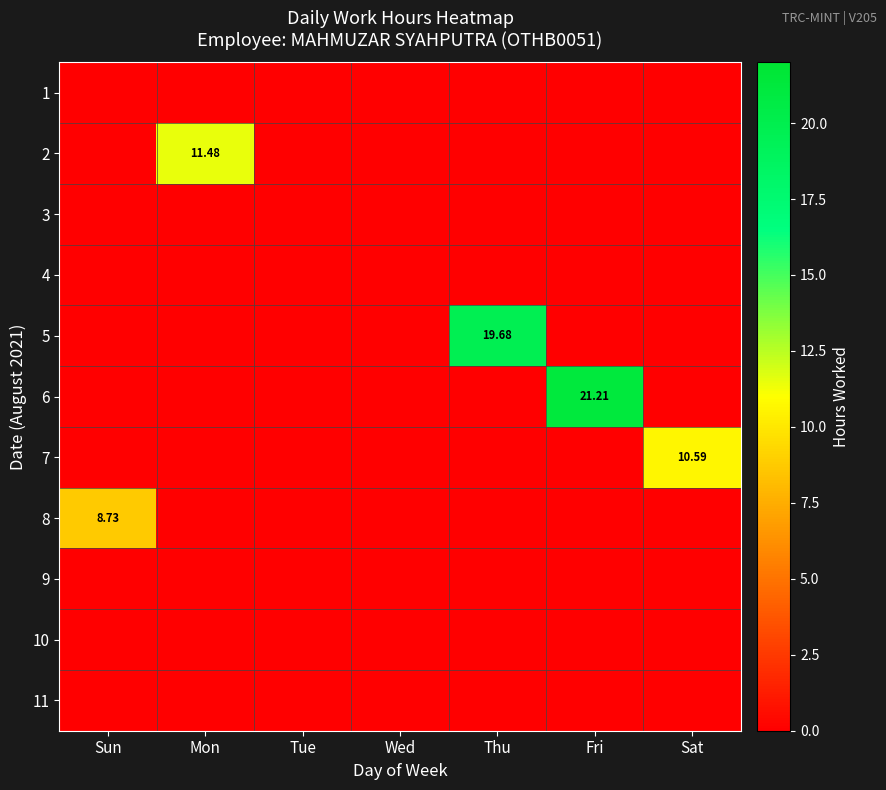

List the series in order of their peak value, lowest first.

1, 3, 4, 9, 10, 11, 8, 7, 2, 5, 6